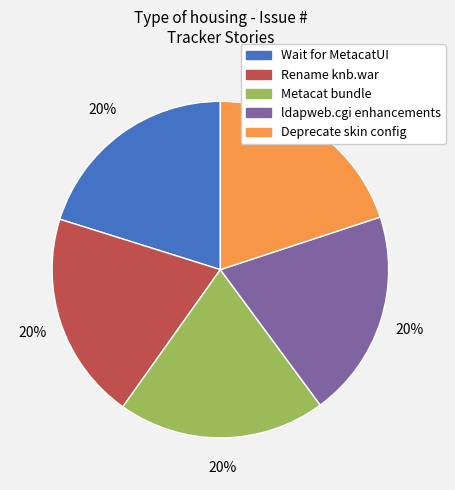

Is there any slice that represents more than half of the pie?

No